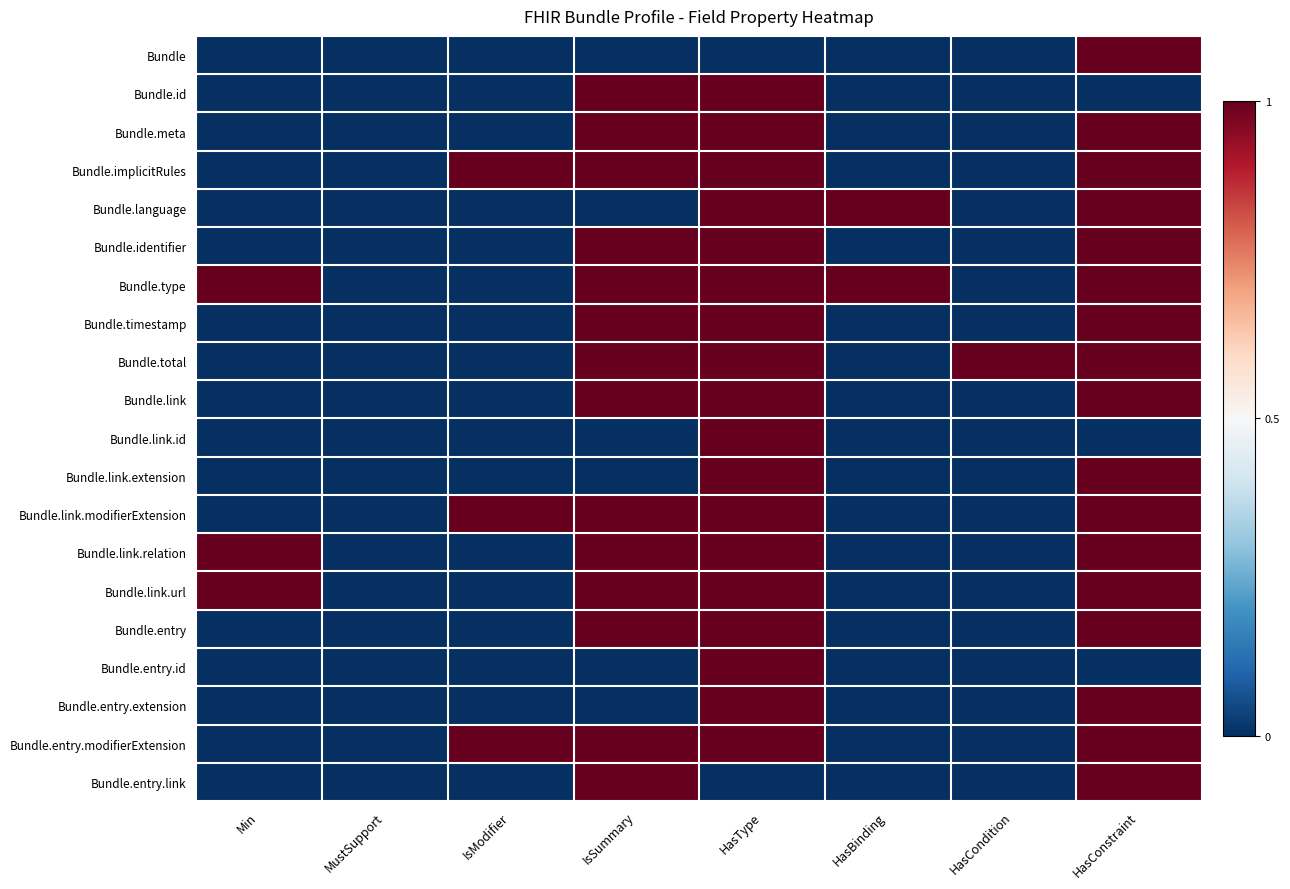

Between HasBinding and HasType, which is larger?

HasBinding